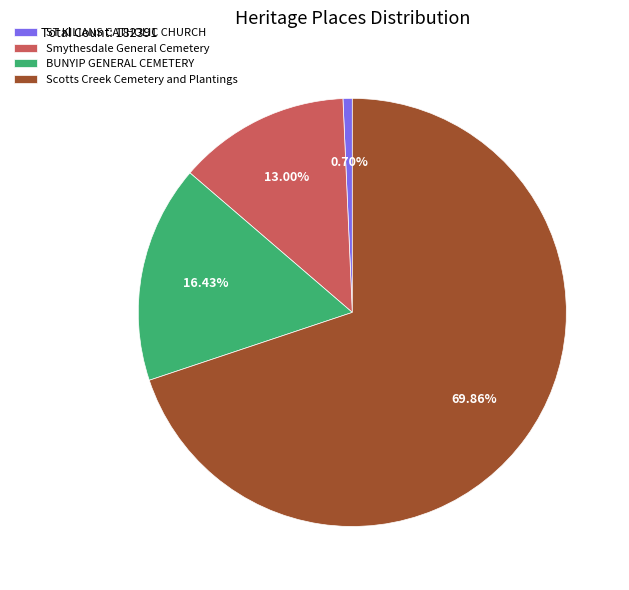

Count the number of slices in the pie.

4